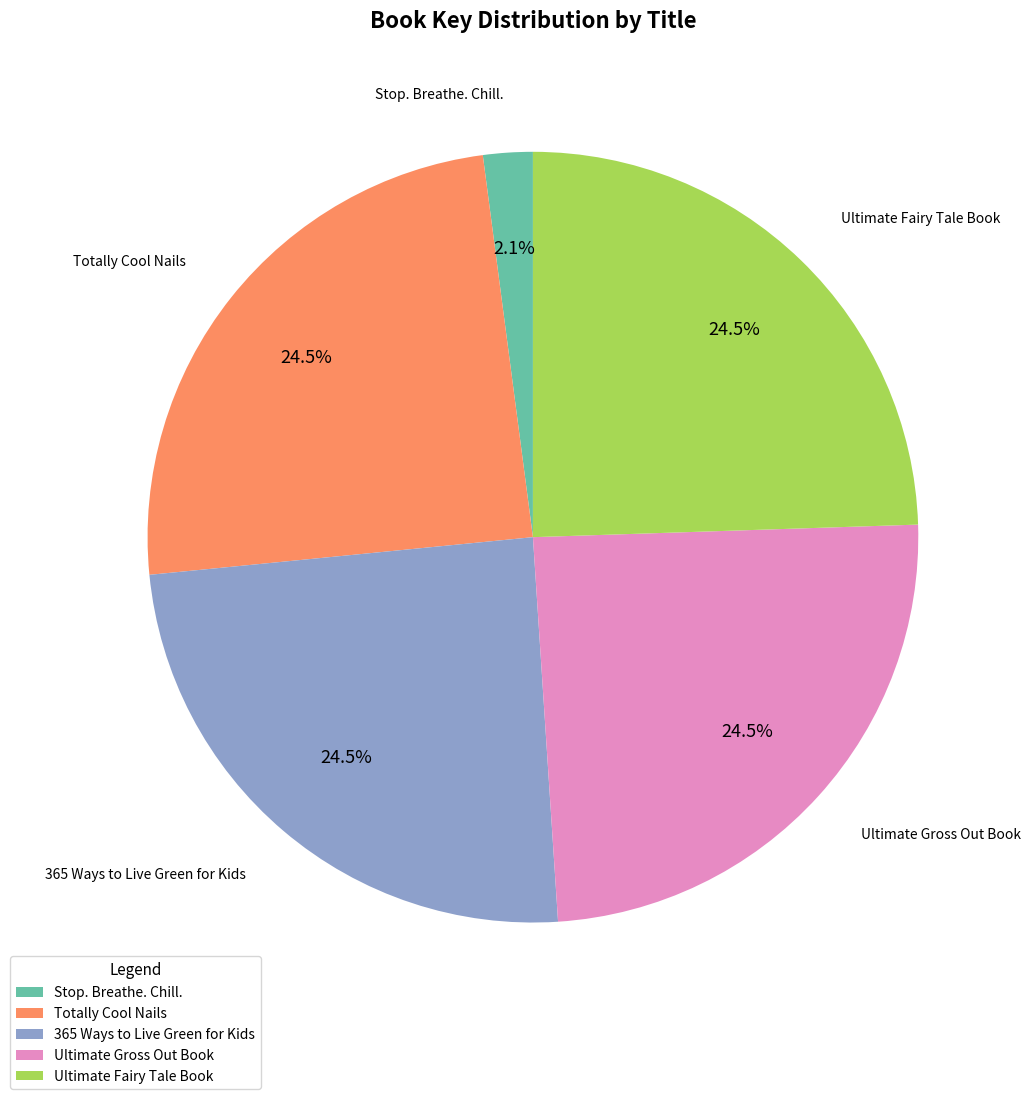

What percentage do Totally Cool Nails and Stop. Breathe. Chill. together represent?

26.6%